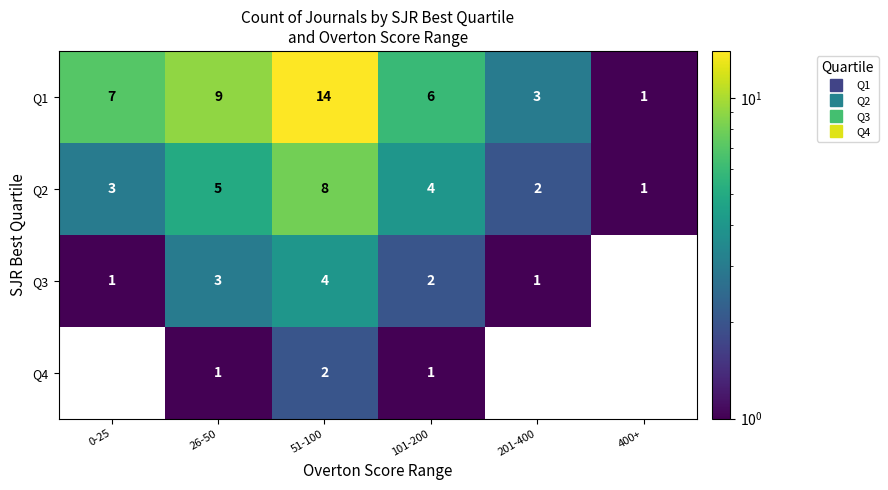

At 400+, list the series in order from smallest to largest.

Q3, Q4, Q1, Q2